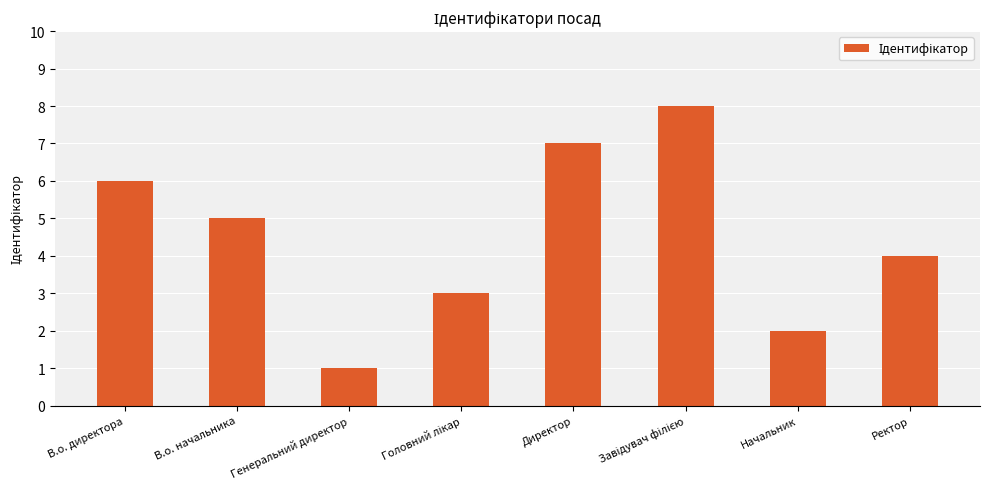

What is the change in value from В.о. начальника to Начальник?

-3